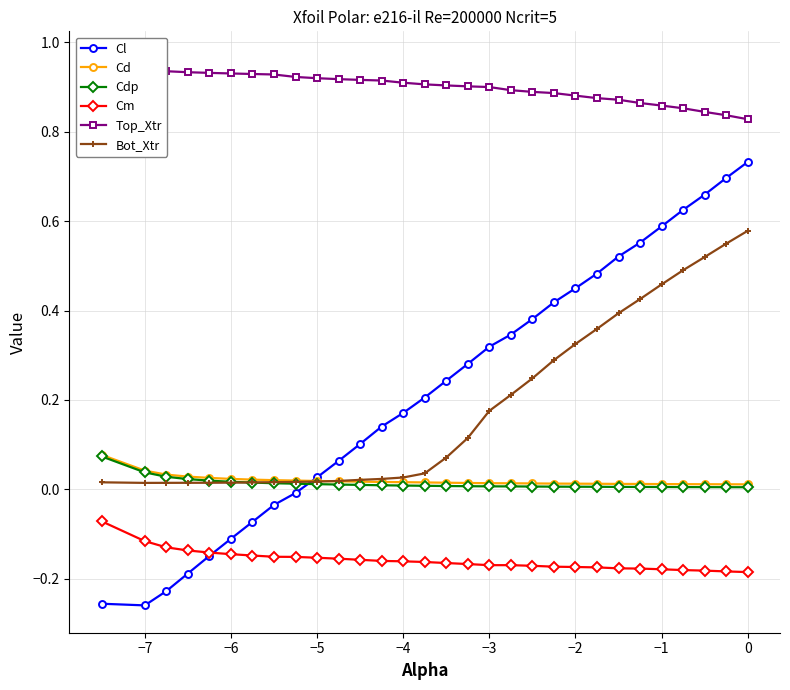

True or false: Bot_Xtr and Cm cross at least once.

False